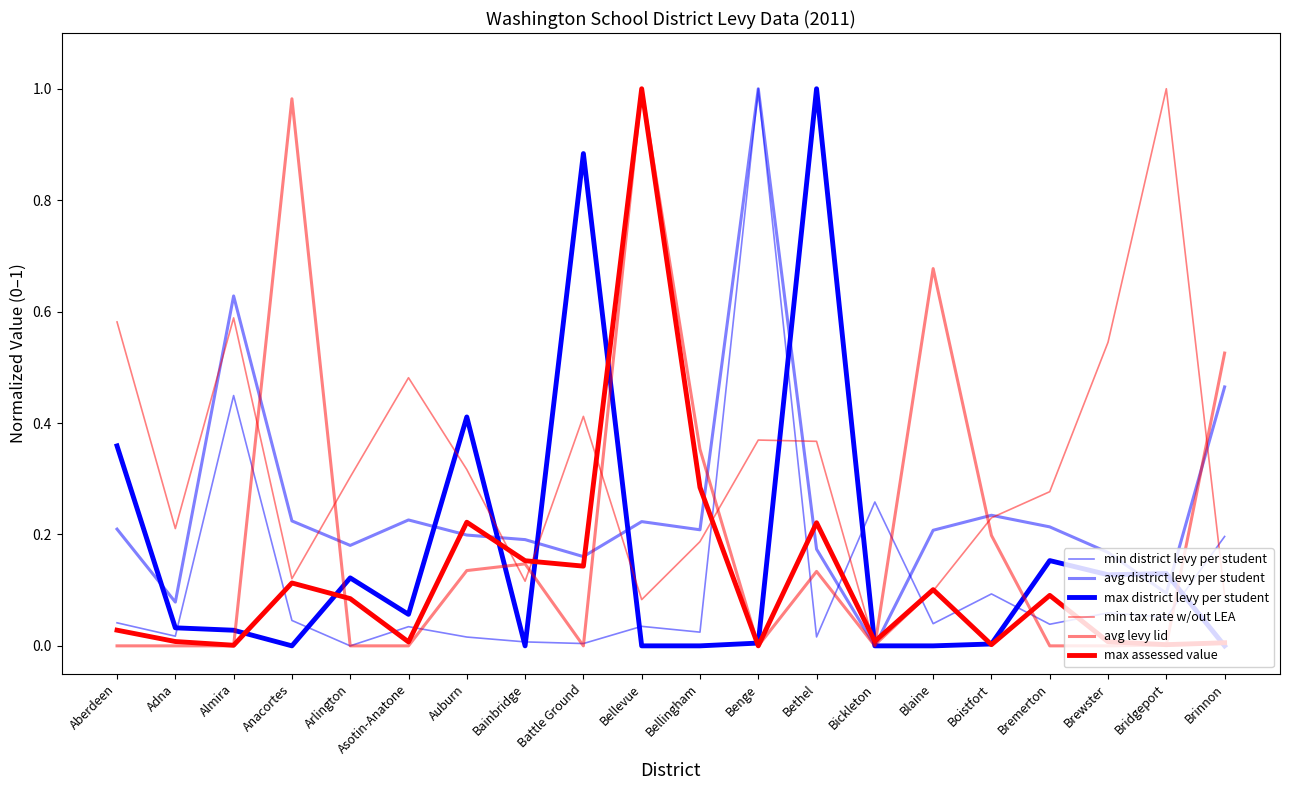

At how many categories does at least one series exceed 0?

20